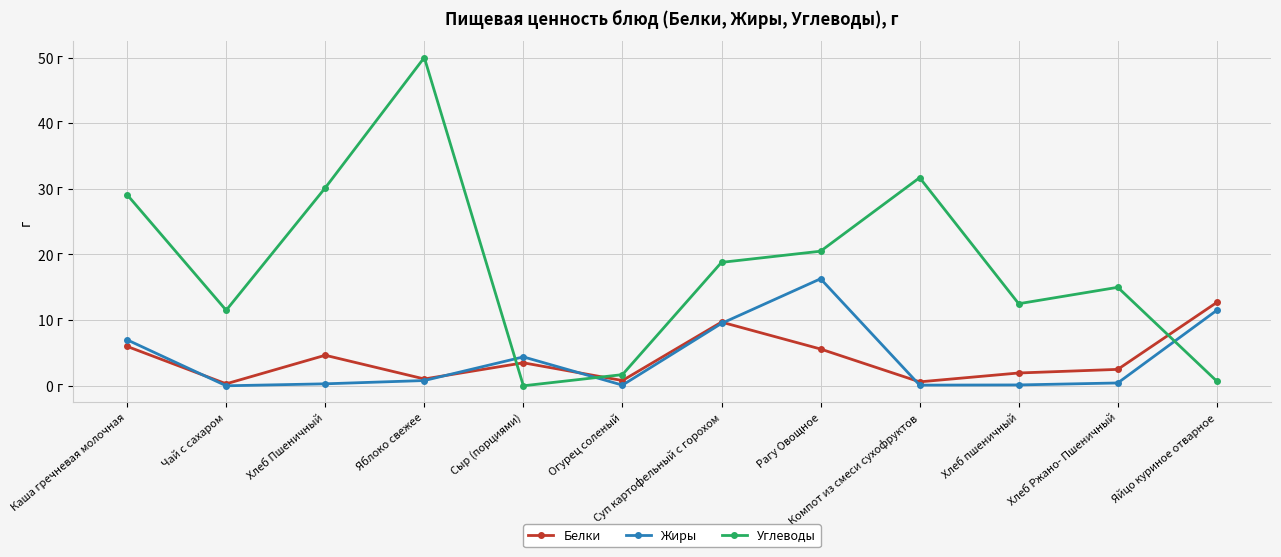

True or false: Жиры has more than 1 points higher than both neighbors.

True